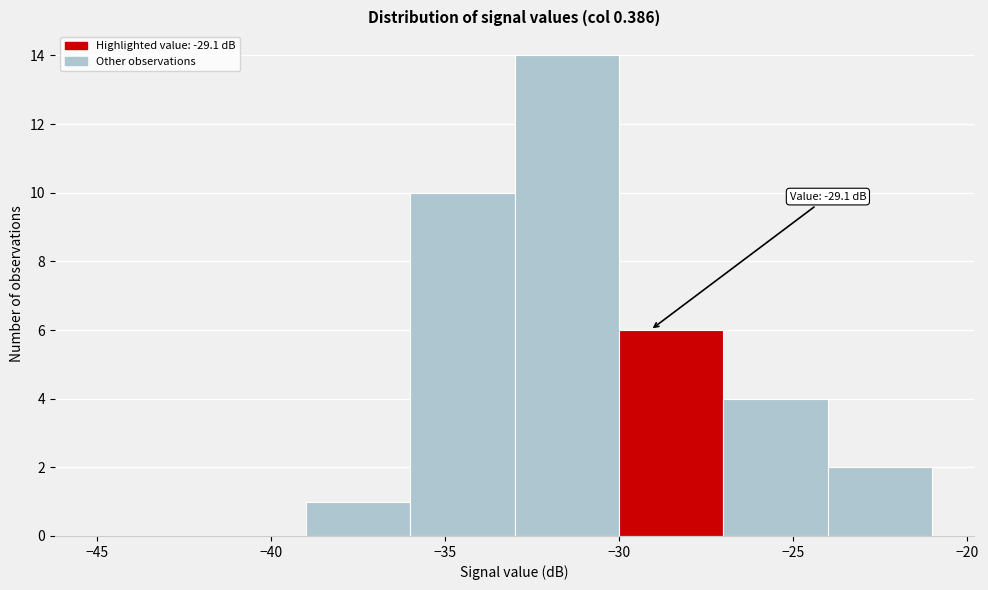

Over which range of the x-axis is the bar tallest?

-33 to -30